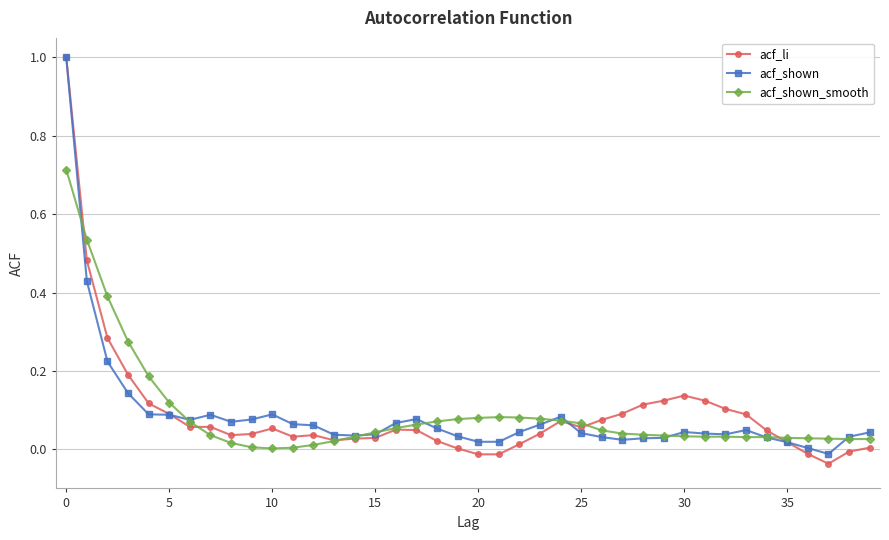

What is the maximum value shown in the chart?

1.0